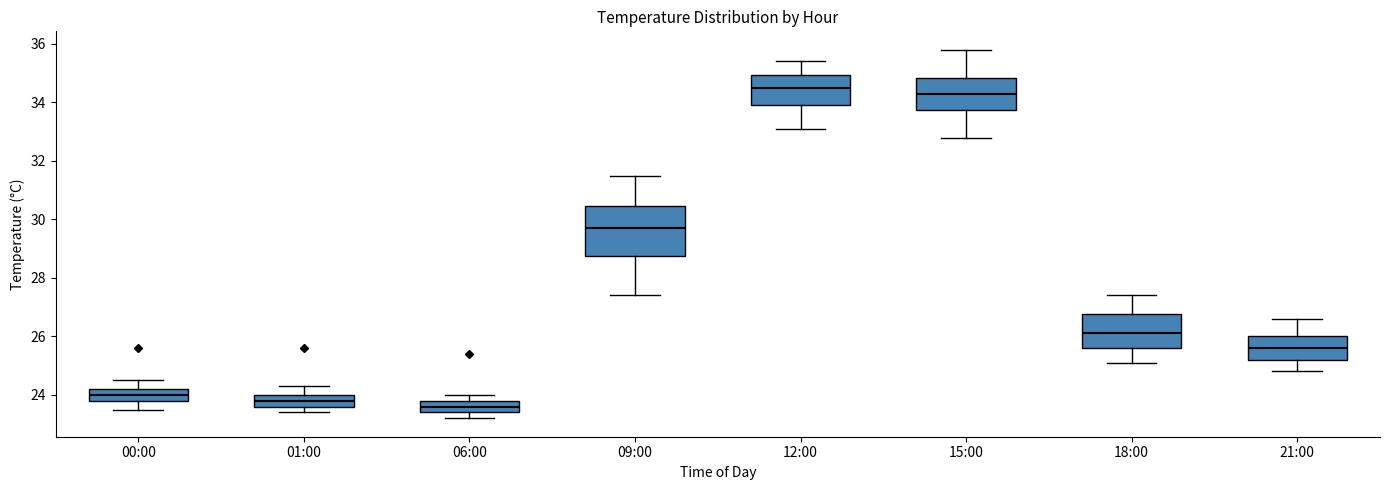

Which box is the tallest, from its lower edge to its upper edge?

09:00